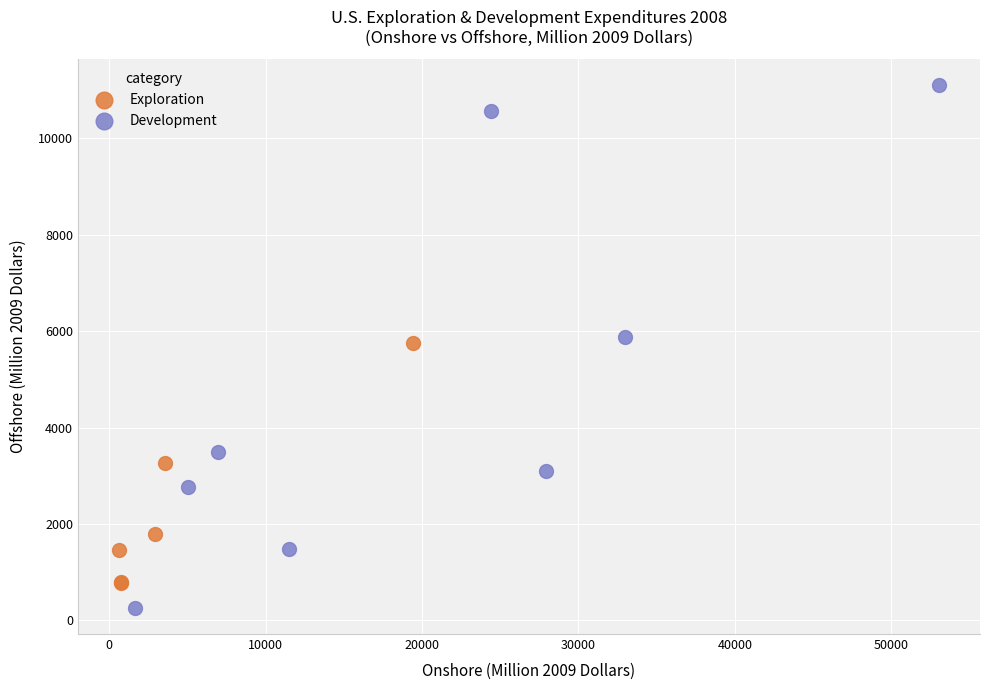

Which series reaches the maximum Y coordinate?

Development